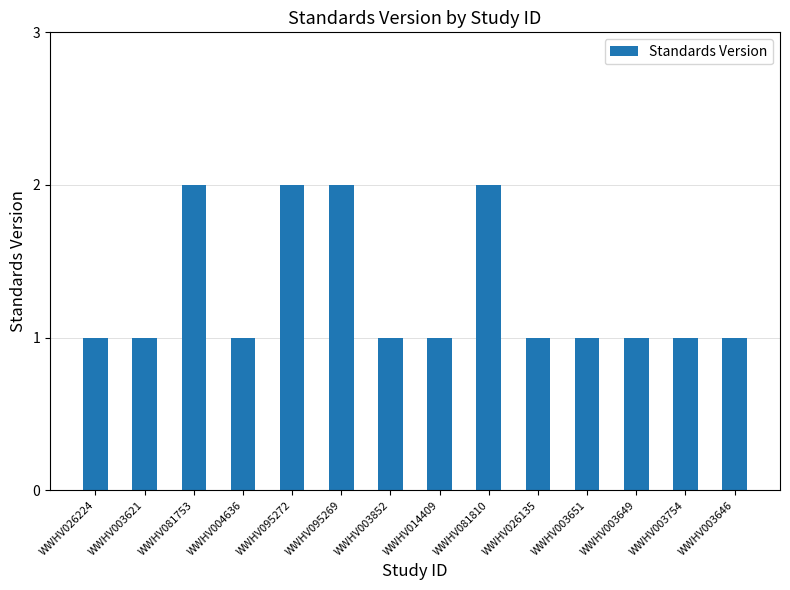

Reading right to left, transcribe all the data shown in this chart.

WWHV003646=1	WWHV003754=1	WWHV003649=1	WWHV003651=1	WWHV026135=1	WWHV081810=2	WWHV014409=1	WWHV003852=1	WWHV095269=2	WWHV095272=2	WWHV004636=1	WWHV081753=2	WWHV003621=1	WWHV026224=1